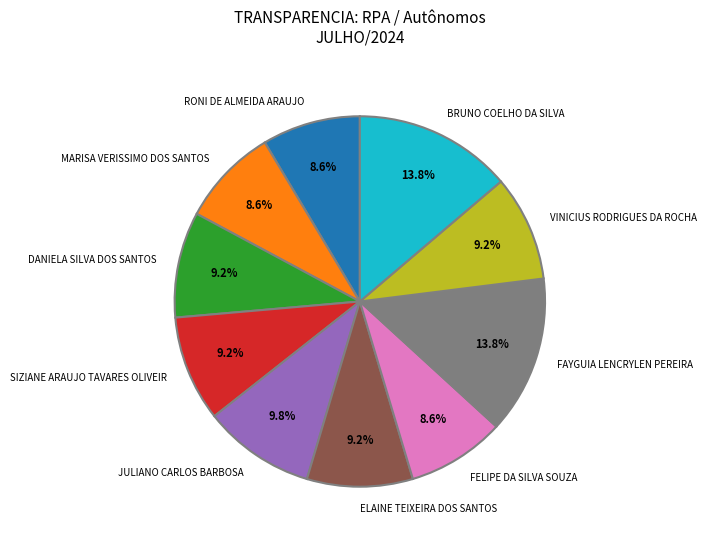

Combined, do FAYGUIA LENCRYLEN PEREIRA and MARISA VERISSIMO DOS SANTOS account for over 50%?

No